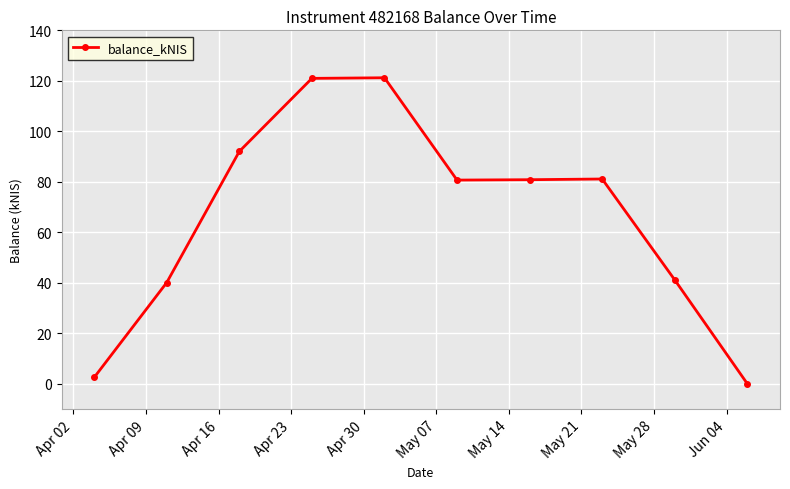

What is the greatest value displayed?

121.2